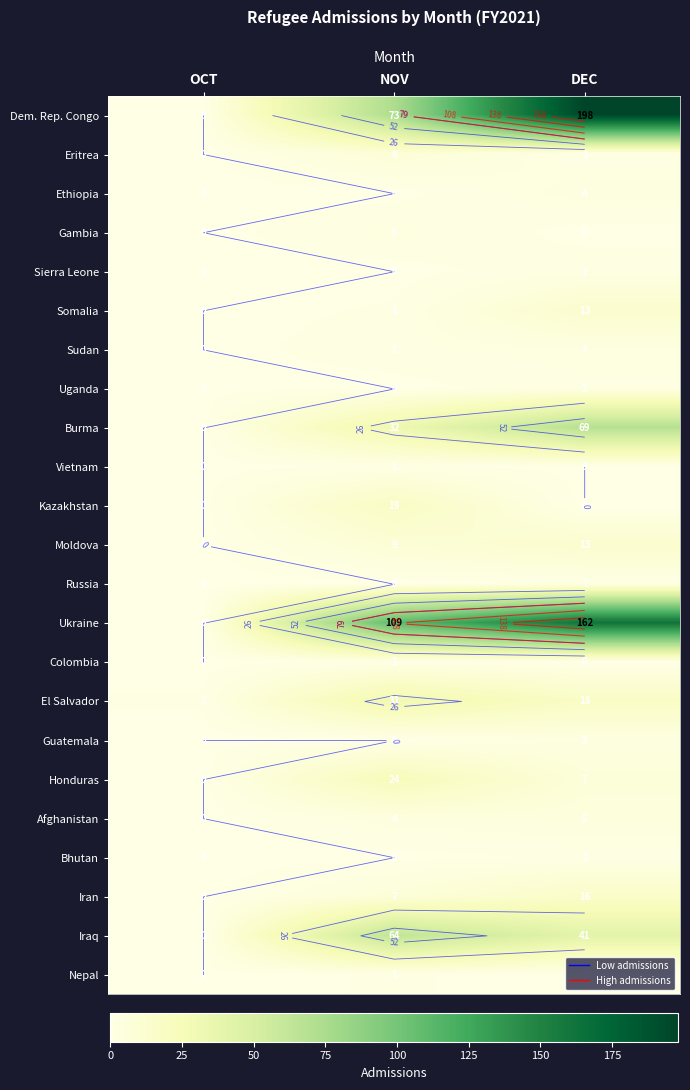

At which category is the sum across all series the highest?

DEC